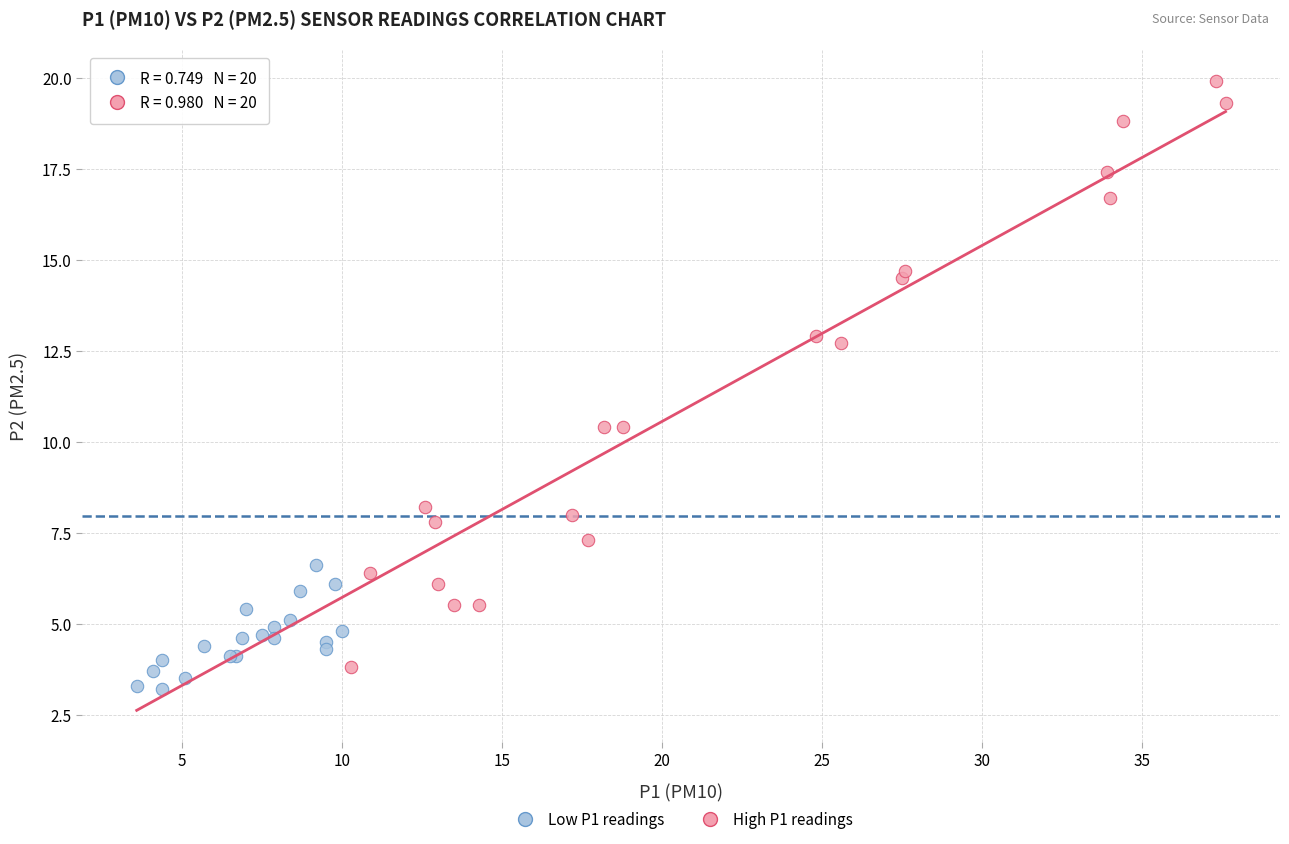

Which series has the largest Y range (max minus min)?

High P1 readings